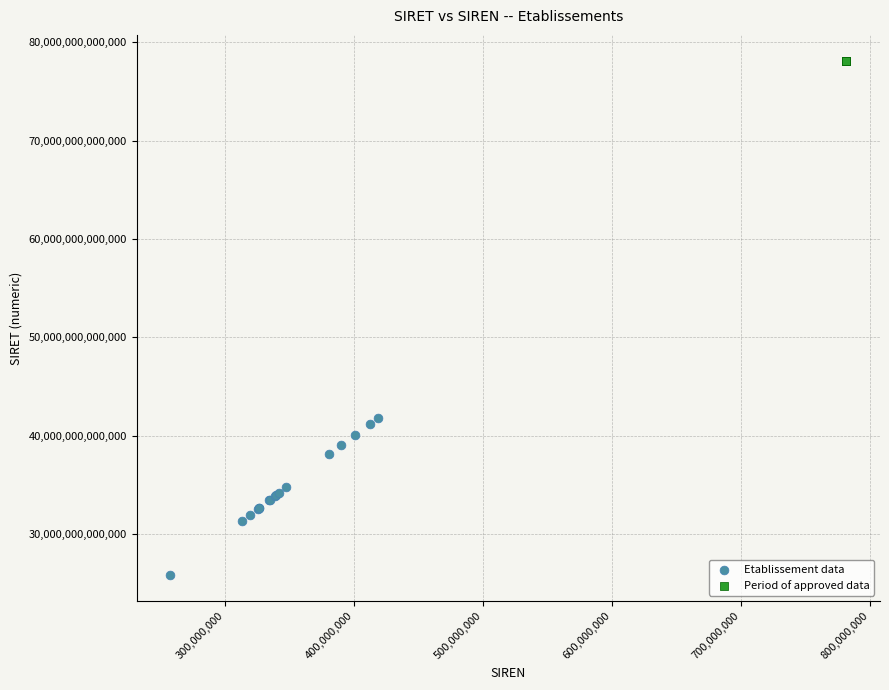

Which series contains the lowest Y value?

Etablissement data